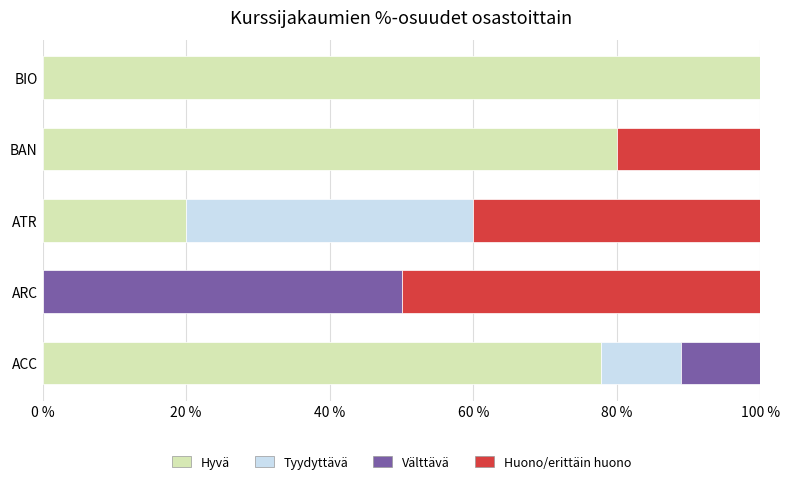

What is the sum of the Hyvä values at ATR and BIO?

120.0